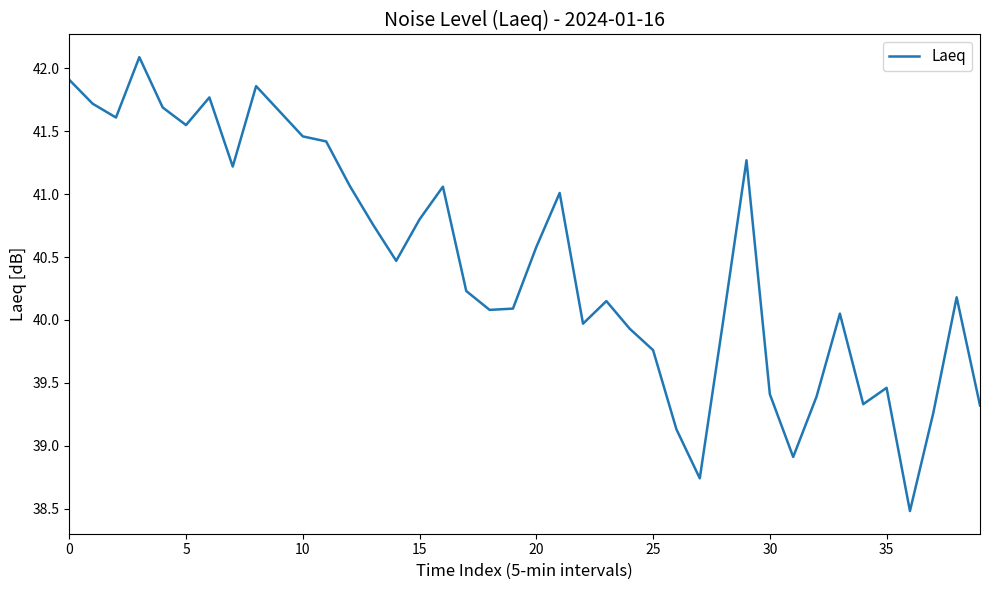

What is the maximum value shown in the chart?

42.1